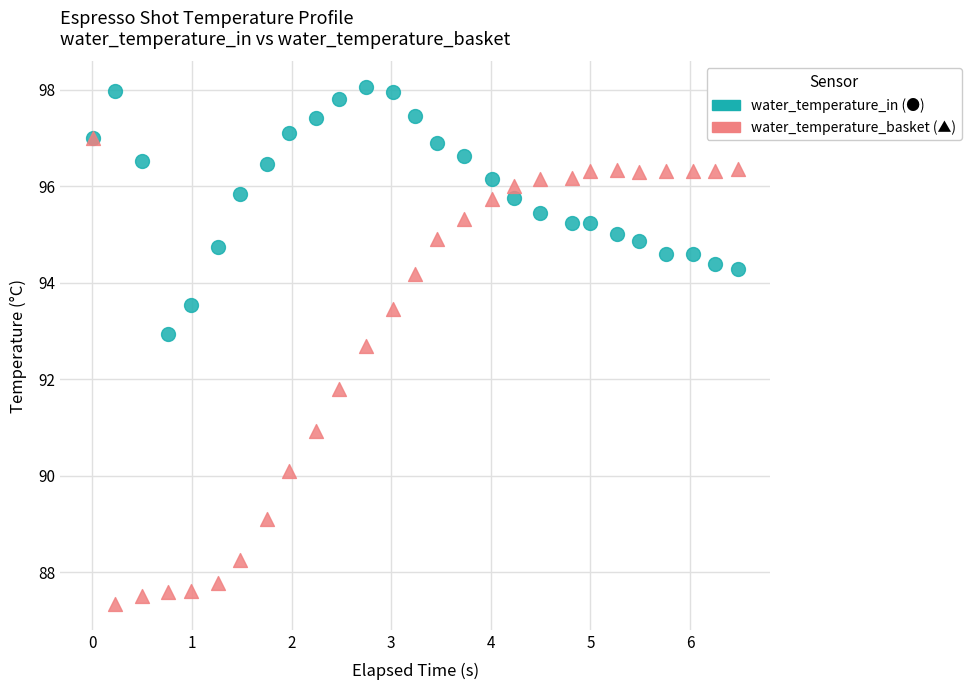

Across all series, what Y value is closest to 92?

91.8